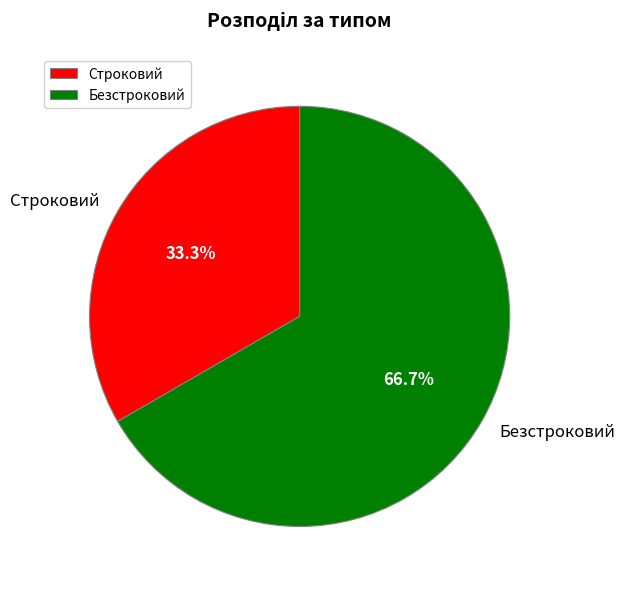

What is the total percentage of Безстроковий and Строковий?

100.0%